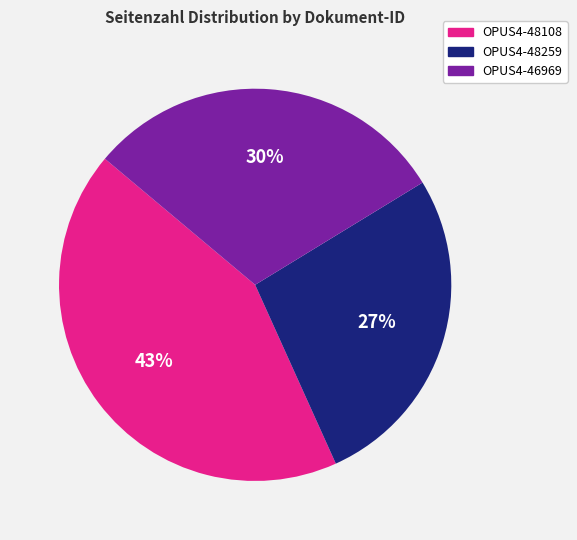

Combined, do OPUS4-48259 and OPUS4-46969 account for over 50%?

Yes